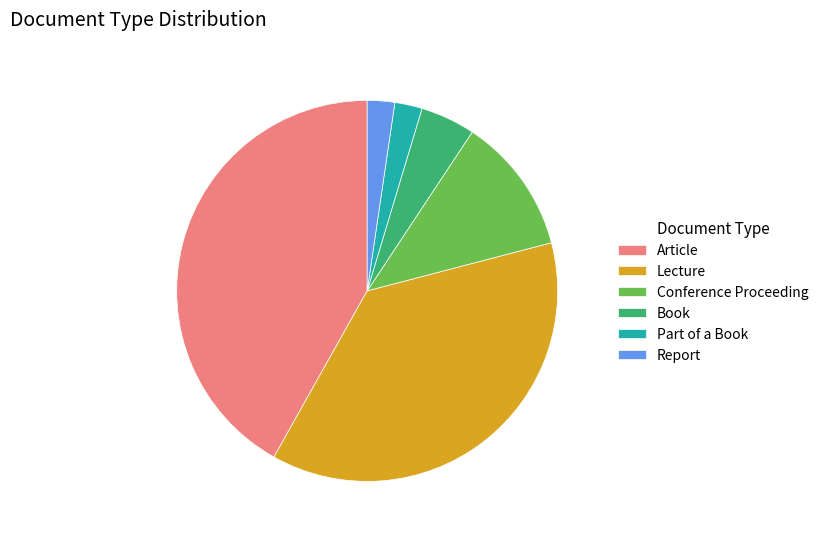

What is the ratio of the value at Report to the value at Book?

0.5